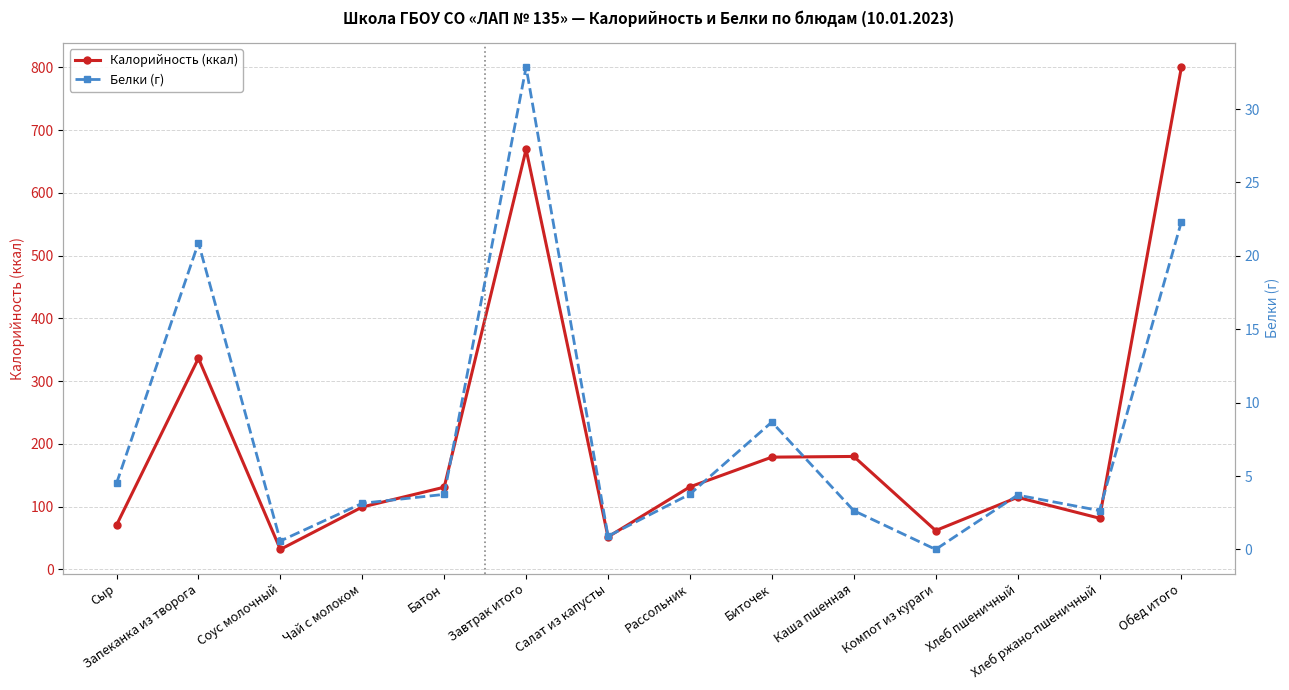

How many lines are shown in the chart?

2